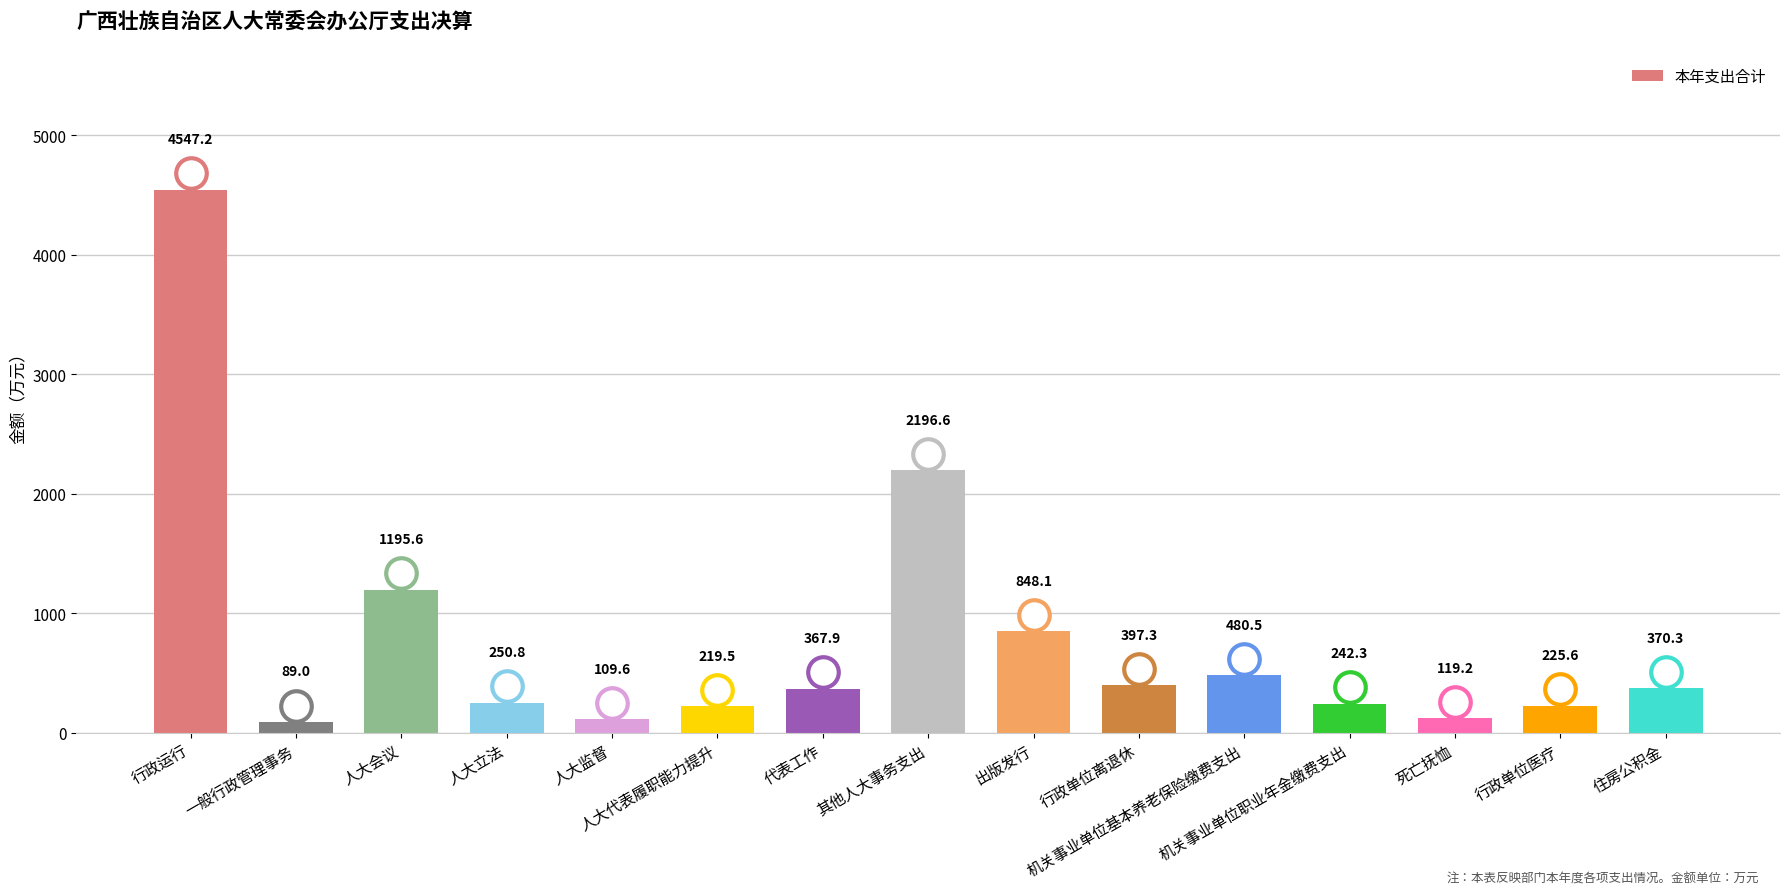

What is the maximum value shown in the chart?

4547.2